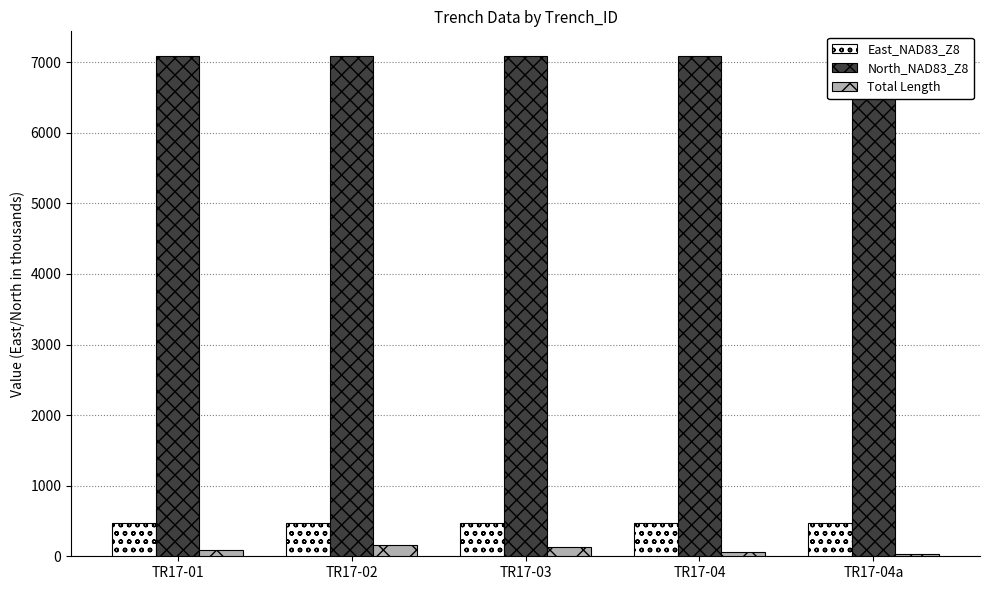

What is the difference between the maximum and minimum values in the Total Length series?

130.0